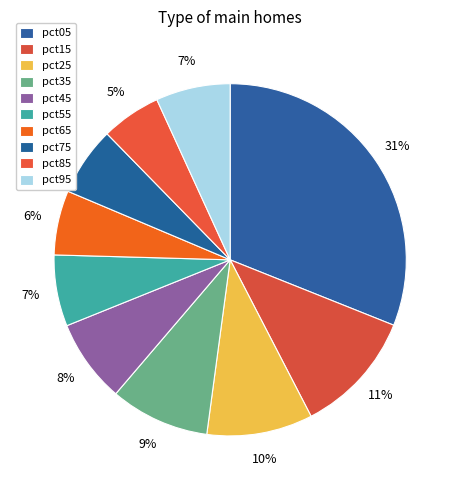

What is the total percentage of pct55 and pct25?

16.3%